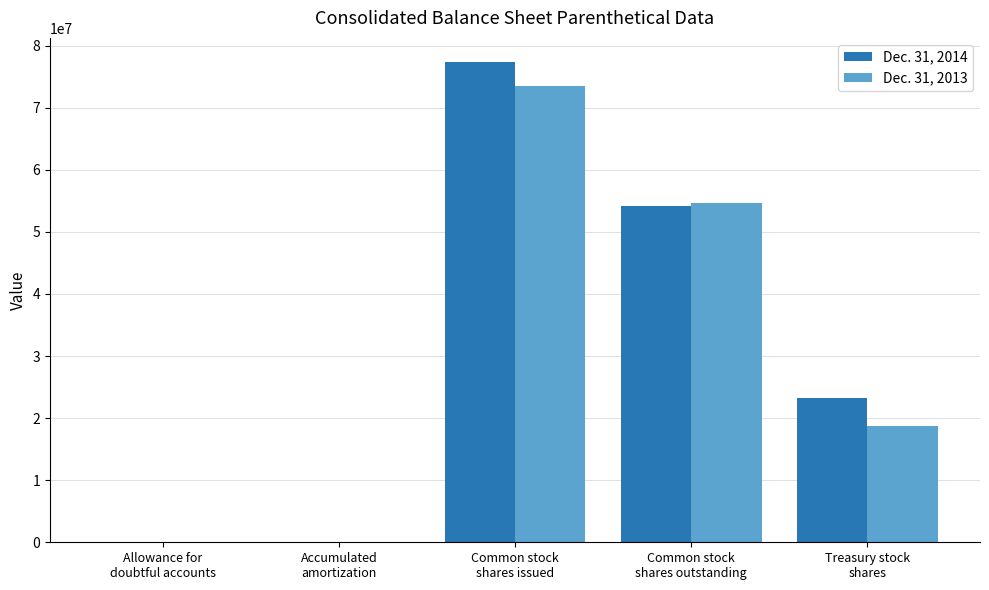

How many data points does each series have?

5